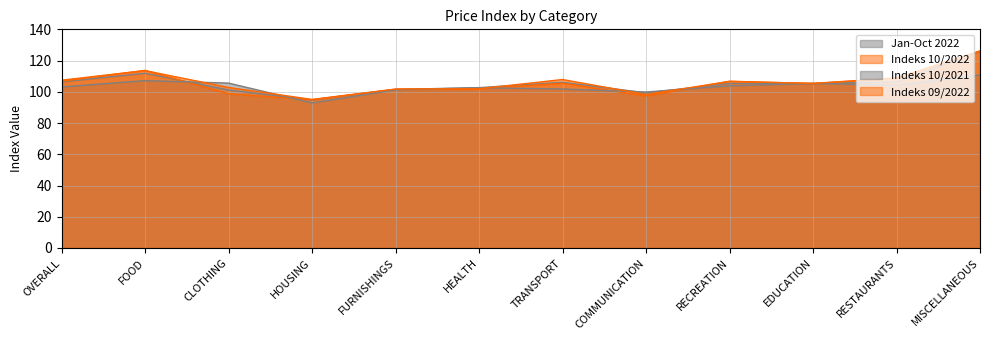

Rank the series by their maximum value, from highest to lowest.

Indeks 10/2022, Indeks 09/2022, Jan-Oct 2022, Indeks 10/2021